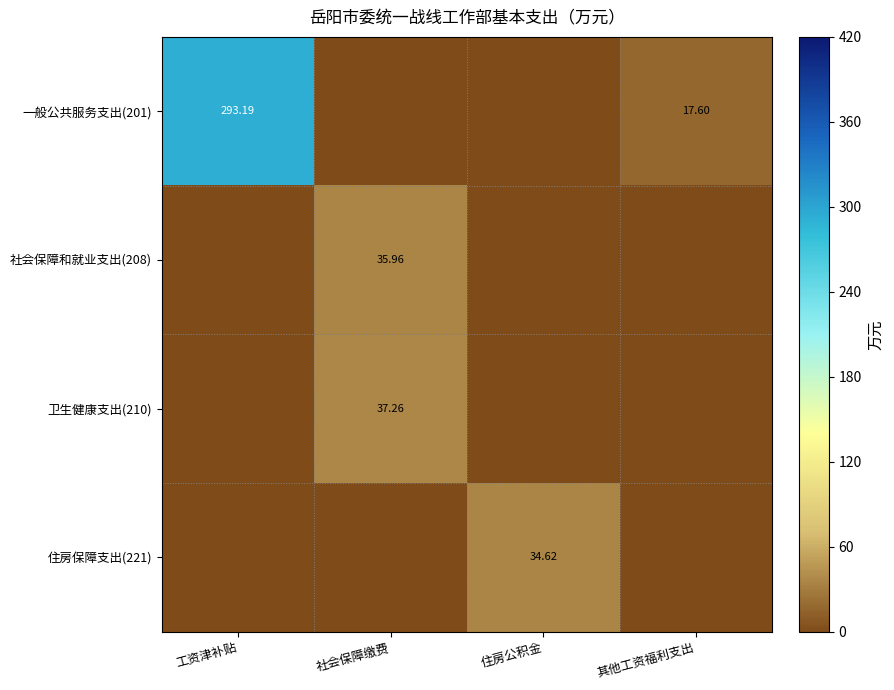

Is it true that 住房保障支出(221) equals 15.4 at 住房公积金?

False